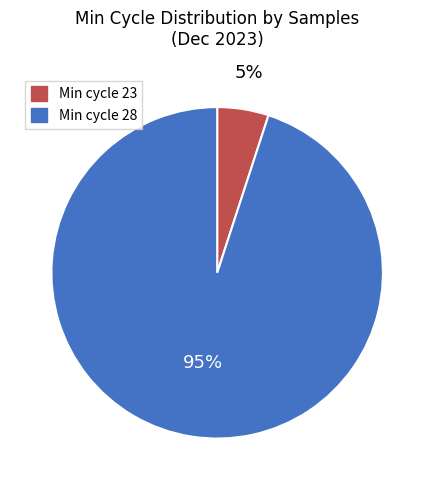

Which has a higher value, Min cycle 28 or Min cycle 23?

Min cycle 28